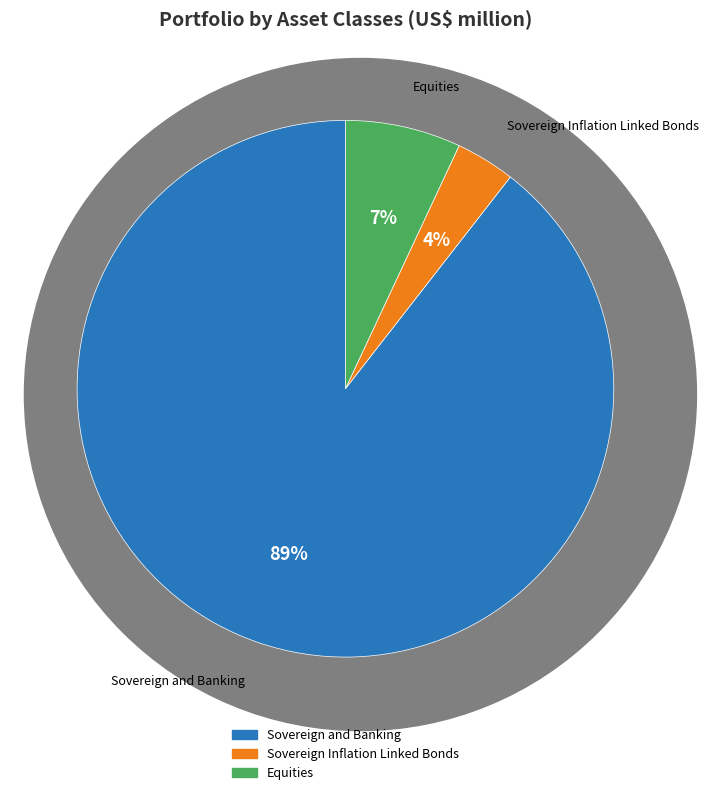

What is the majority slice?

Sovereign and Banking